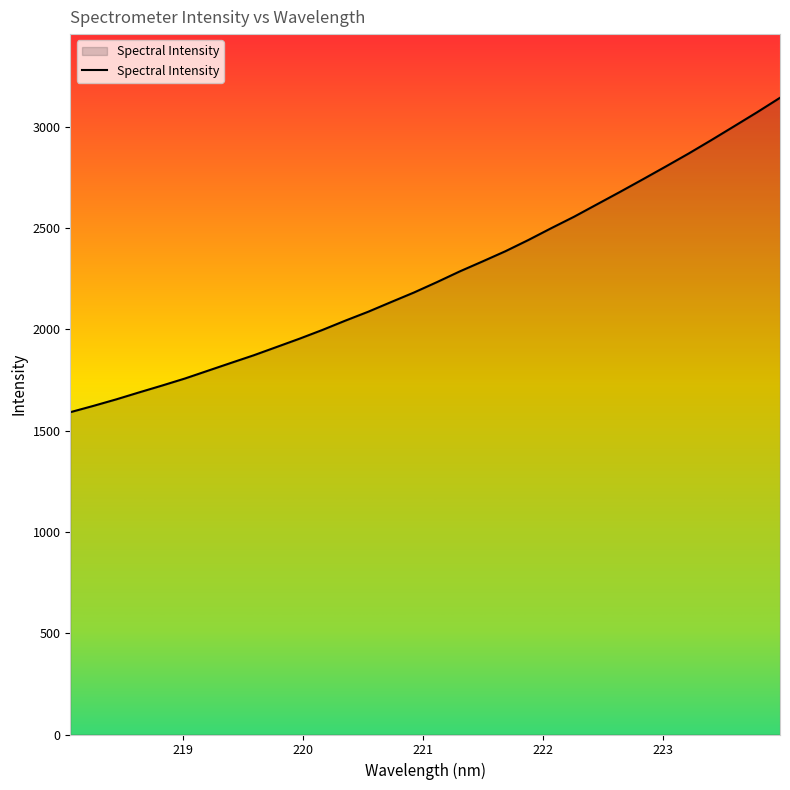

What is the difference between the maximum and minimum values?

1552.2